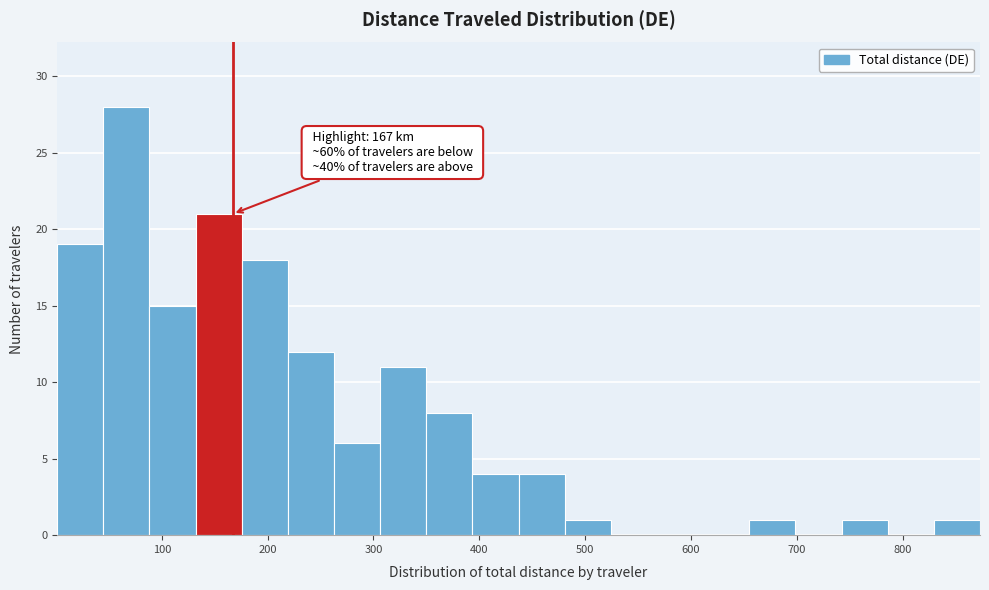

Over which range of the x-axis is the bar tallest?

40 to 90